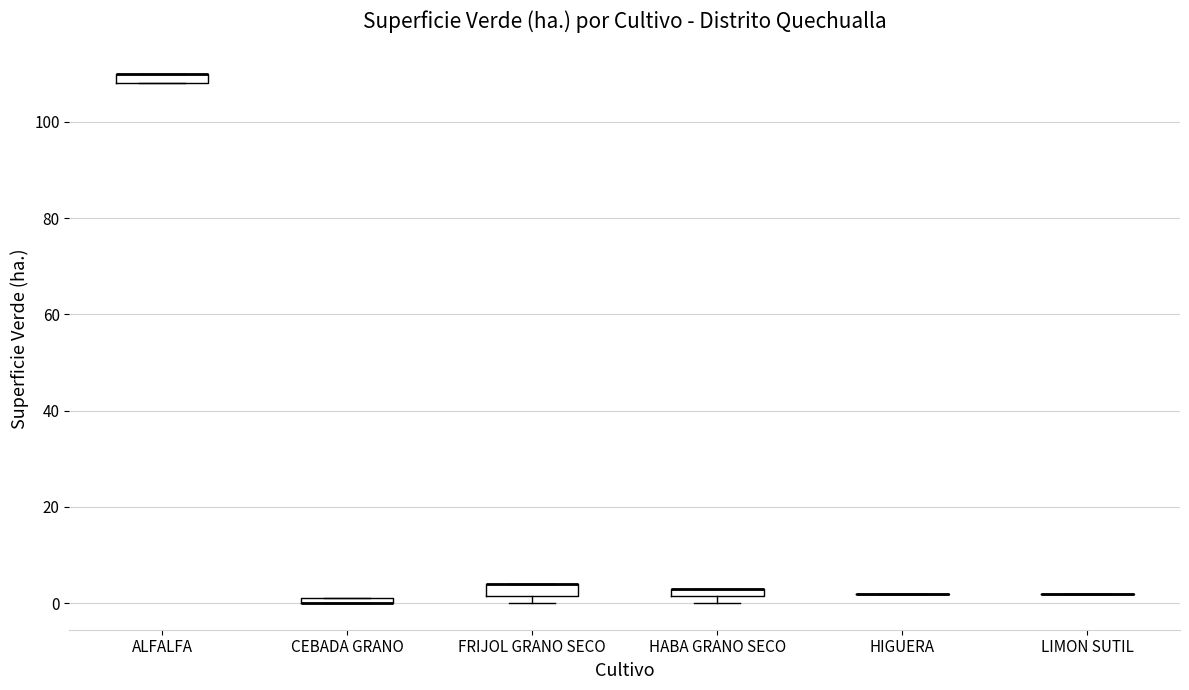

Where is the upper edge of the box for FRIJOL GRANO SECO on the y-axis? The values are not printed on the chart, so give them approximately, as read against the axis.

4